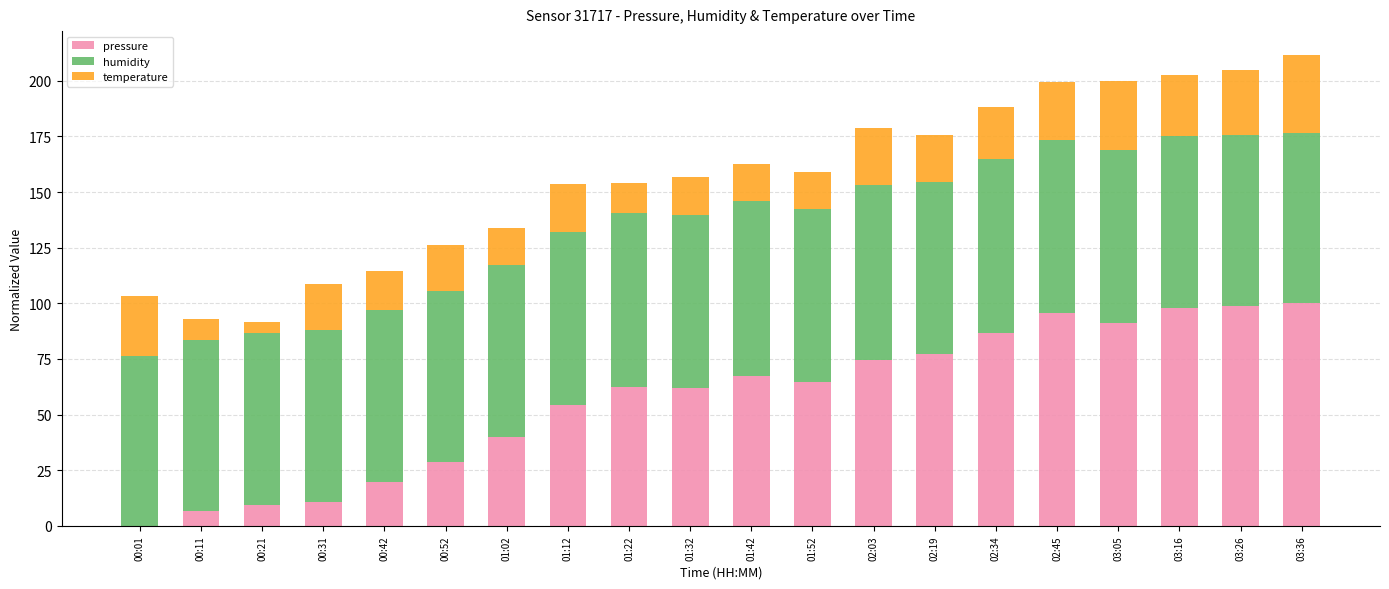

Where is pressure nearest to the value 50?

01:12